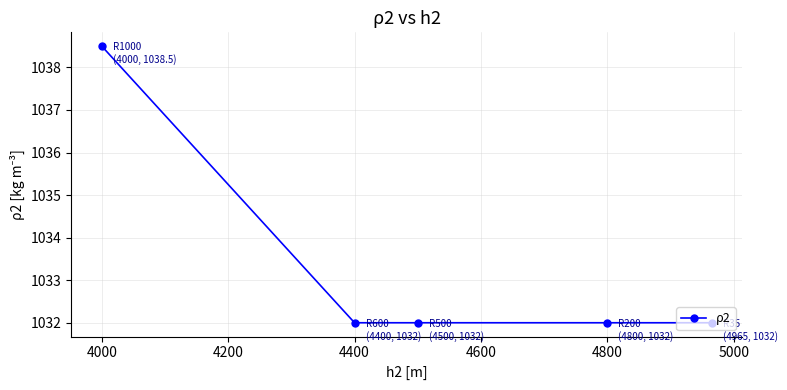

Count the values in the range 1032 to 1033.

4